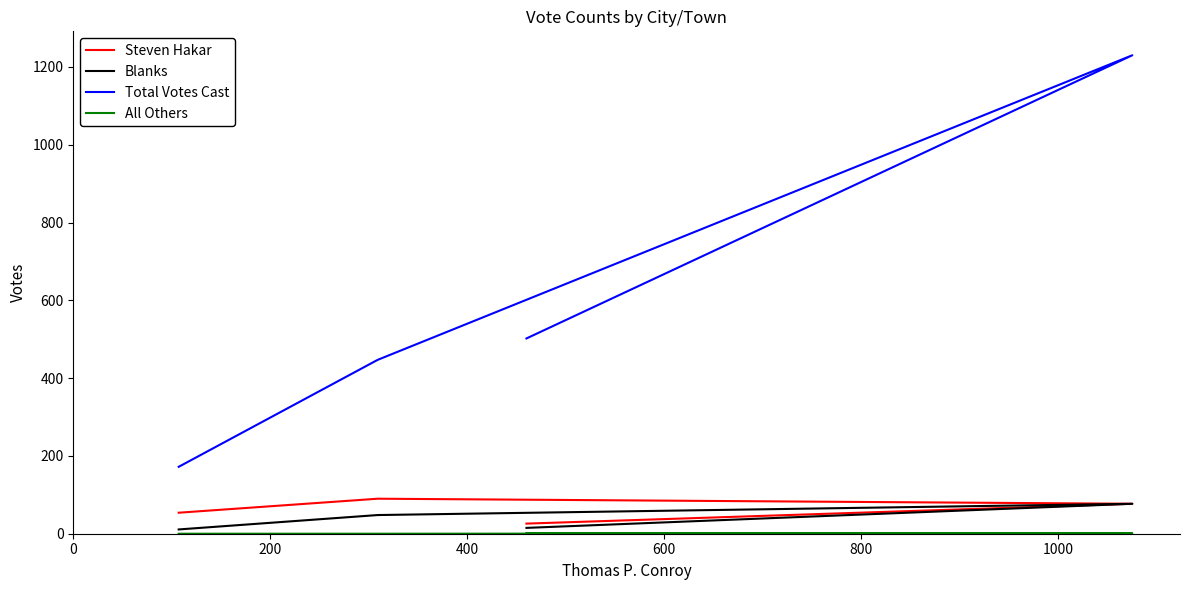

Is it true that All Others equals 1 at 0?

False